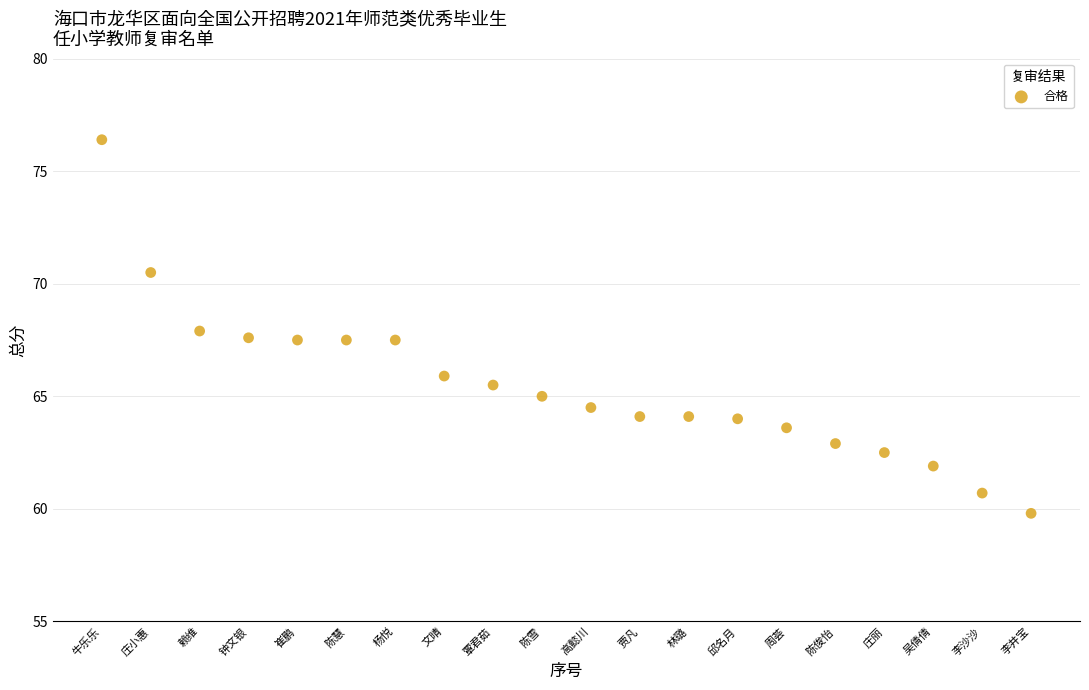

What is the range of X values (max minus min)?

19.0